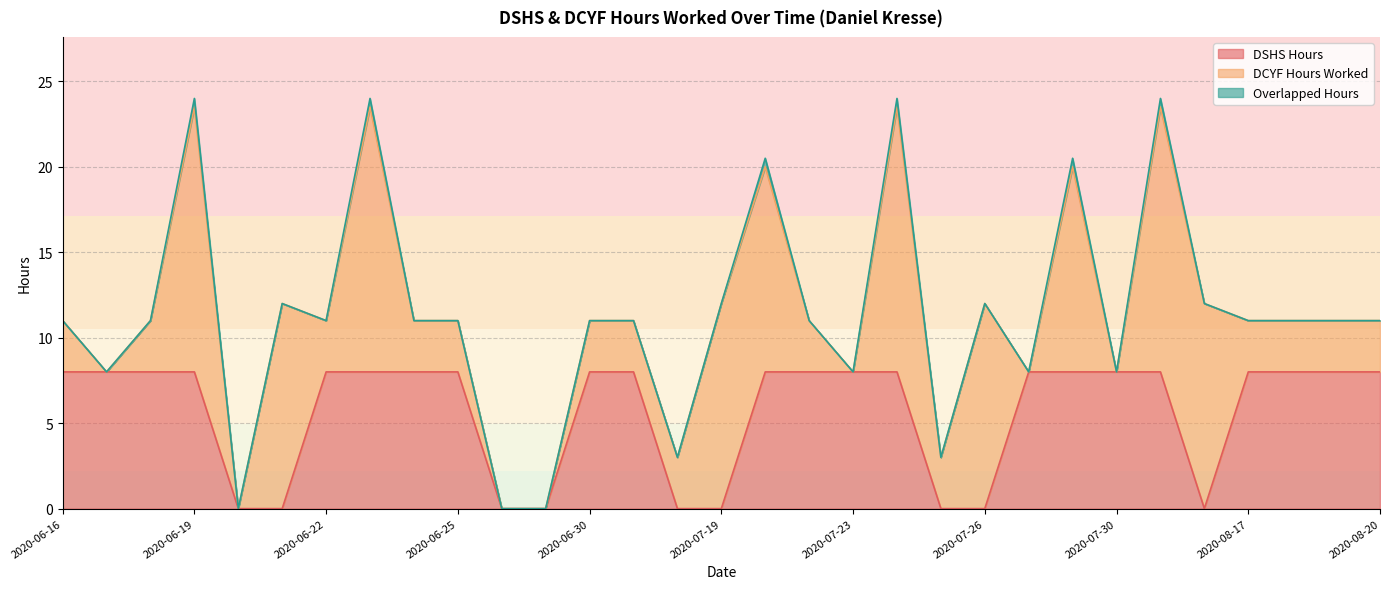

True or false: Overlapped Hours and DSHS Hours cross at least once.

False